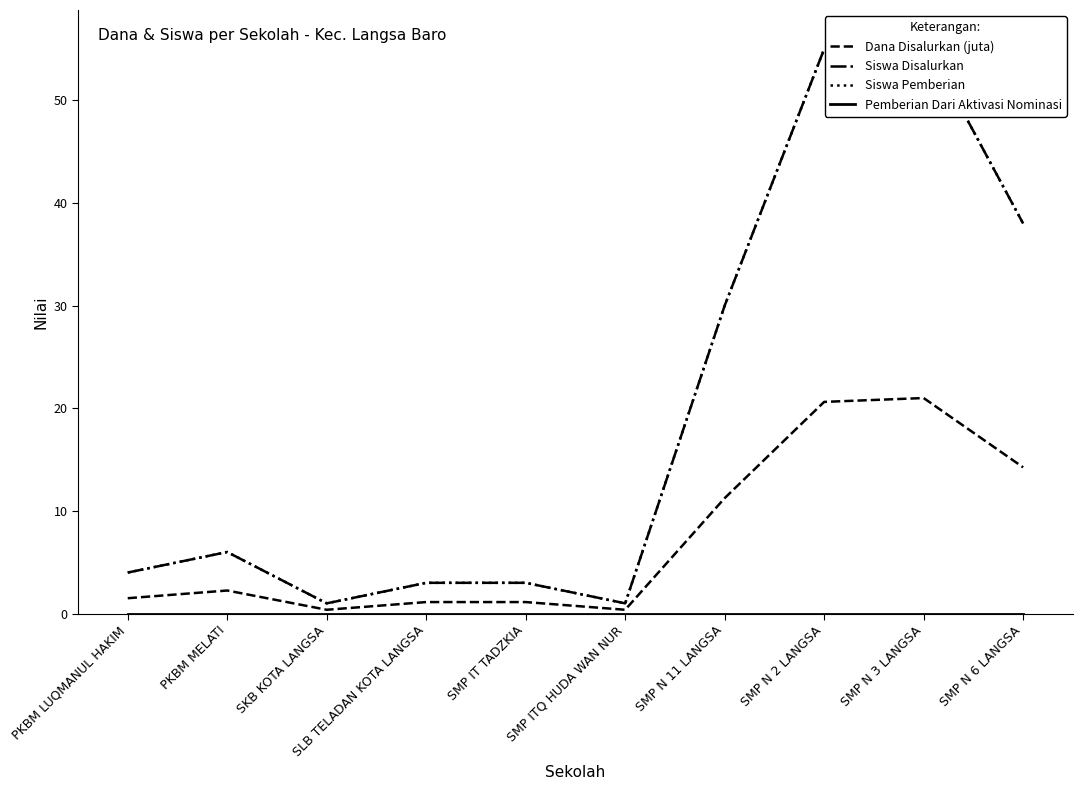

What is the label of the 10th point from the right?

PKBM LUQMANUL HAKIM